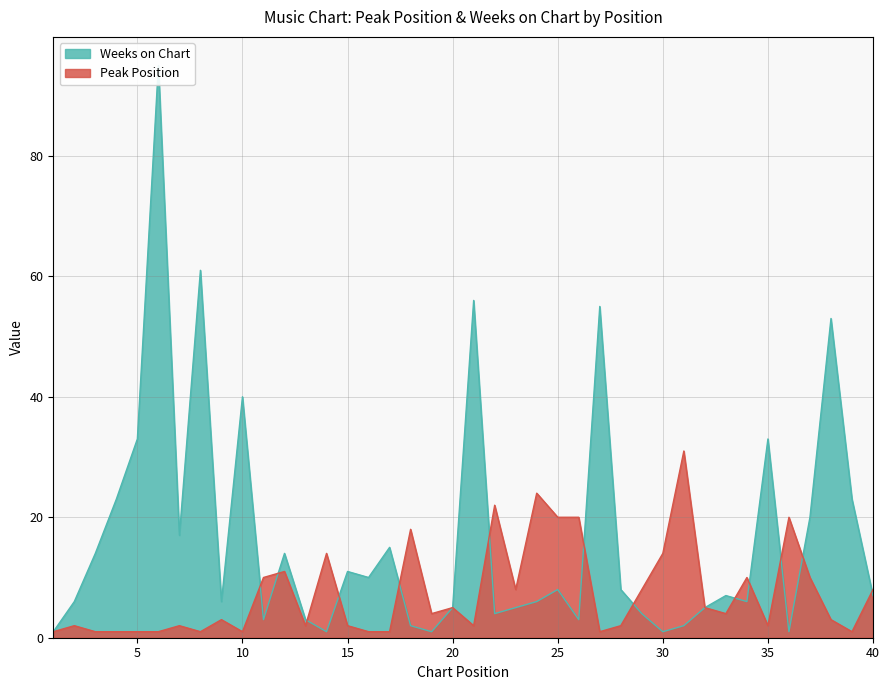

At which label is Peak Position closest to 16?

14